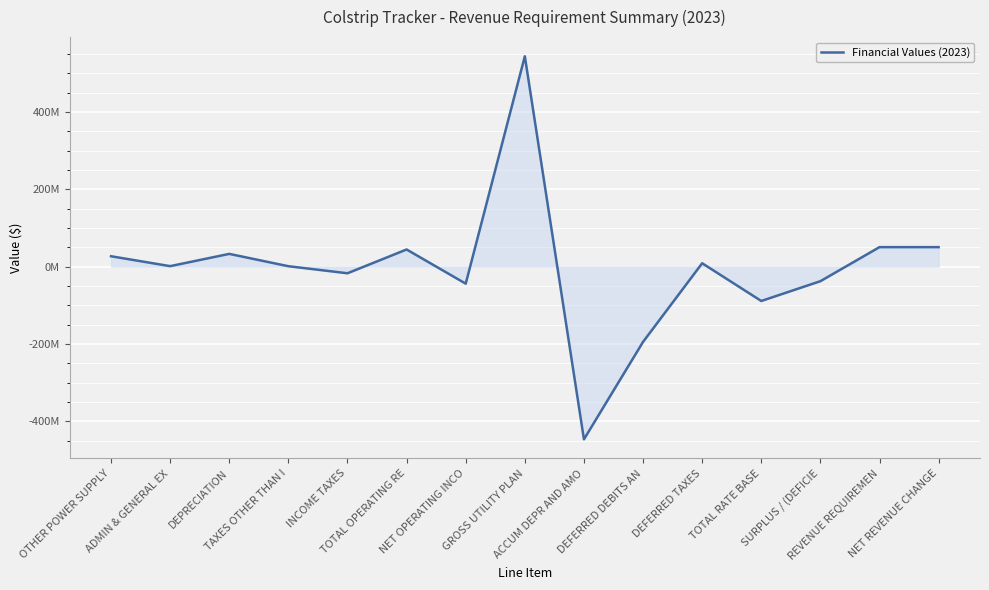

What is the label of the 11th point from the left?

DEFERRED TAXES